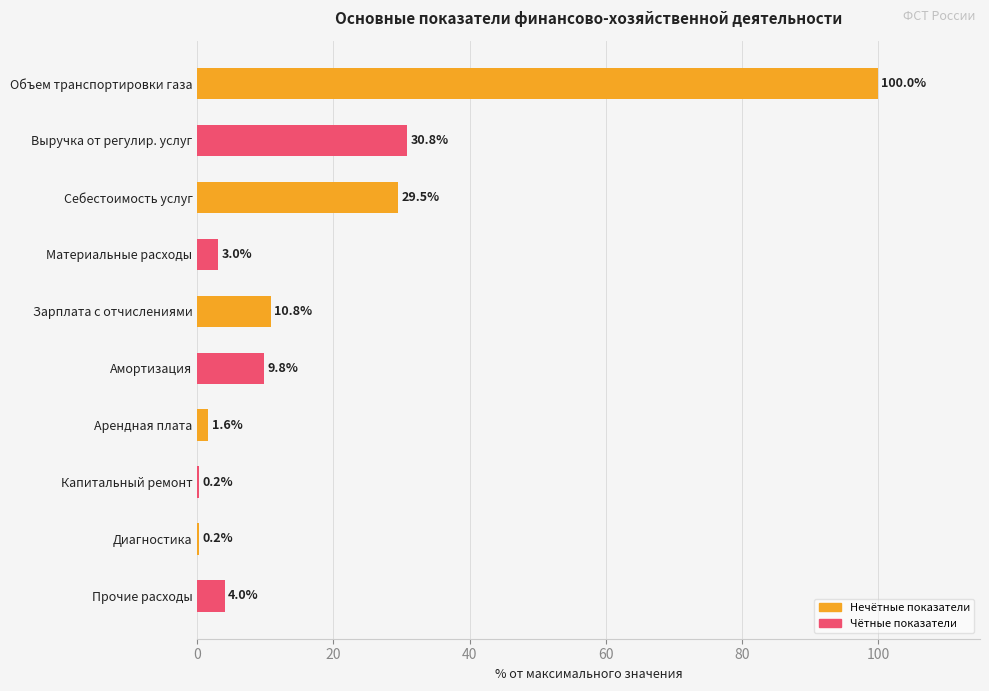

How many series are shown in this chart?

1